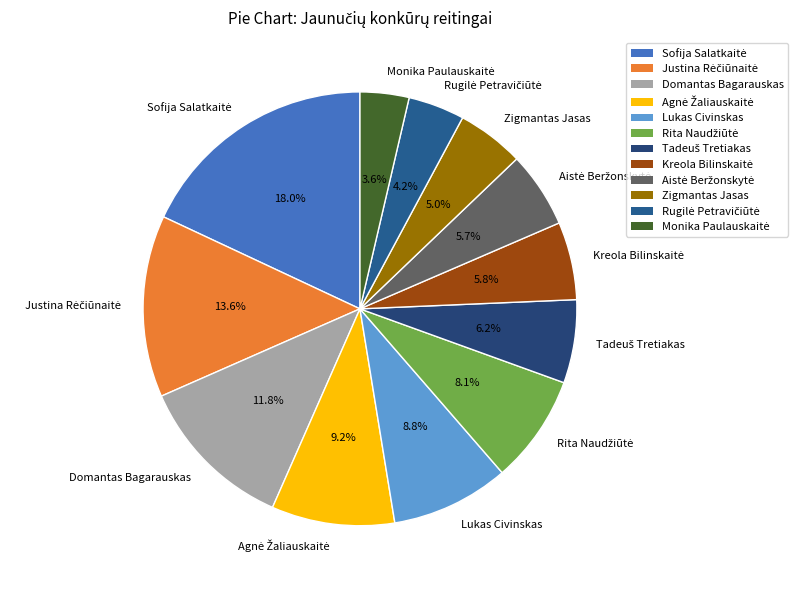

To the nearest percent, what percentage of the pie is Domantas Bagarauskas?

12%